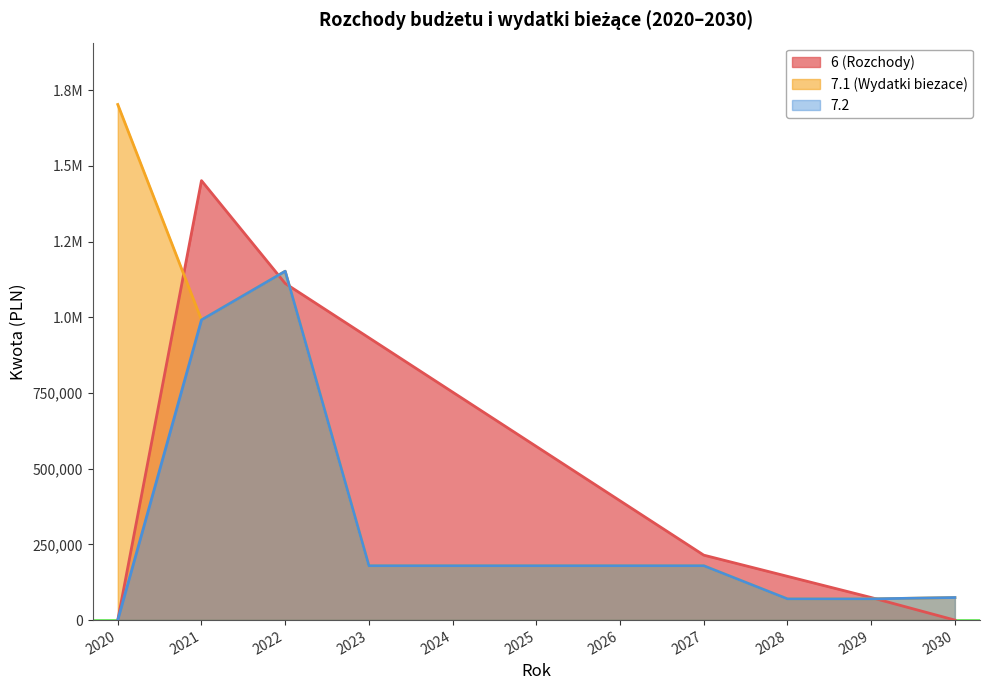

How many data points does each series have?

11